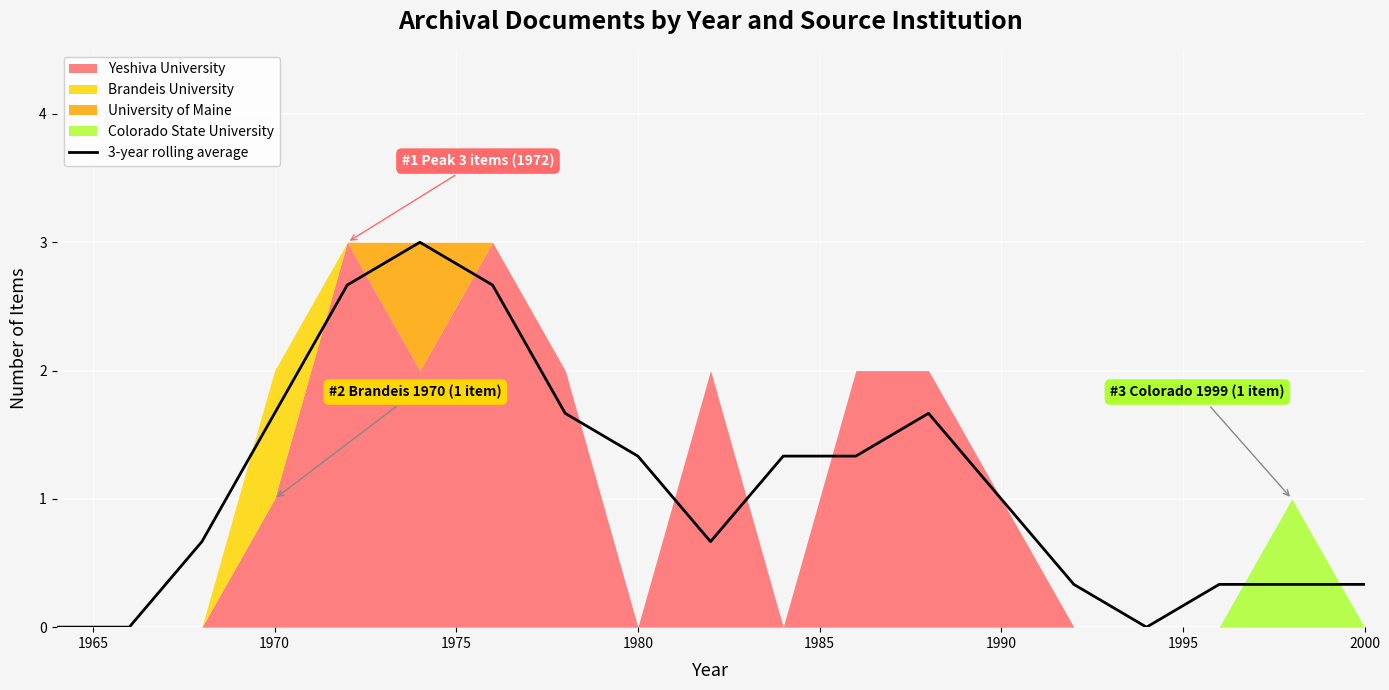

The 3-year rolling average series shows 0.3 at 2000. True or false?

True